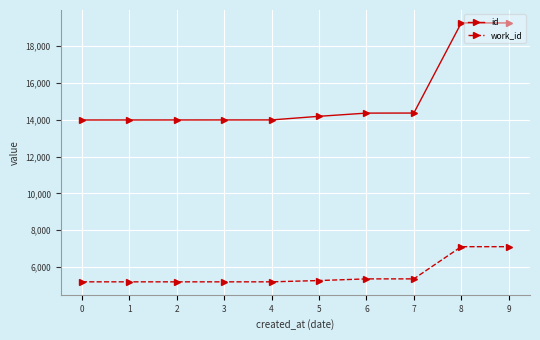

Is it true that work_id equals 5198 at 4?

True